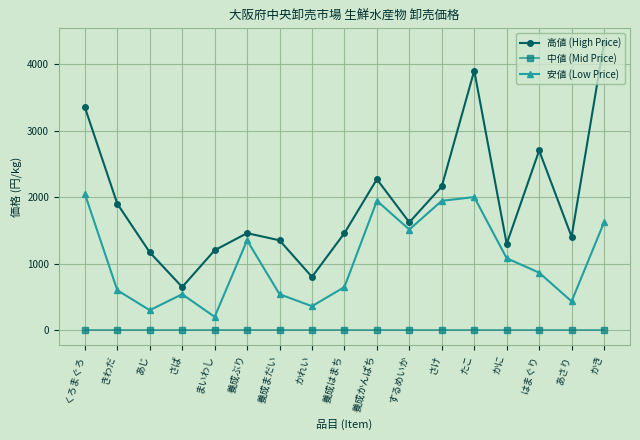

At how many categories does at least one series exceed 1261?

13